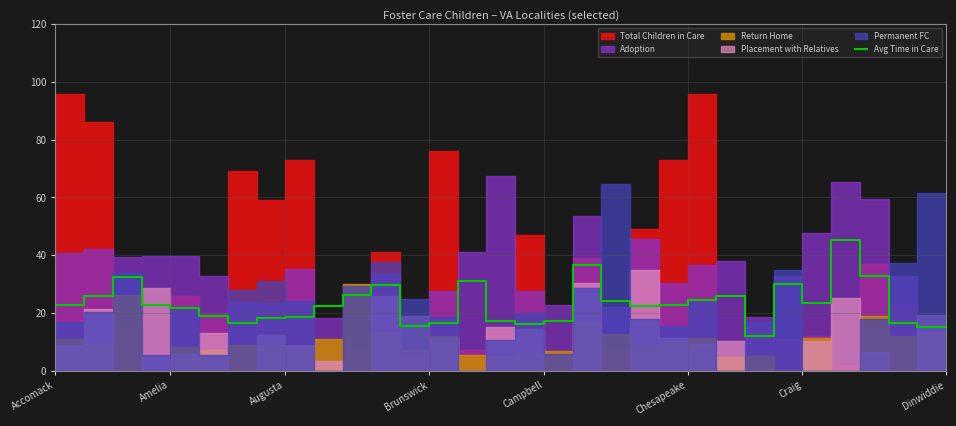

How many points are higher than both their immediate neighbors (excluding endpoints)?

7